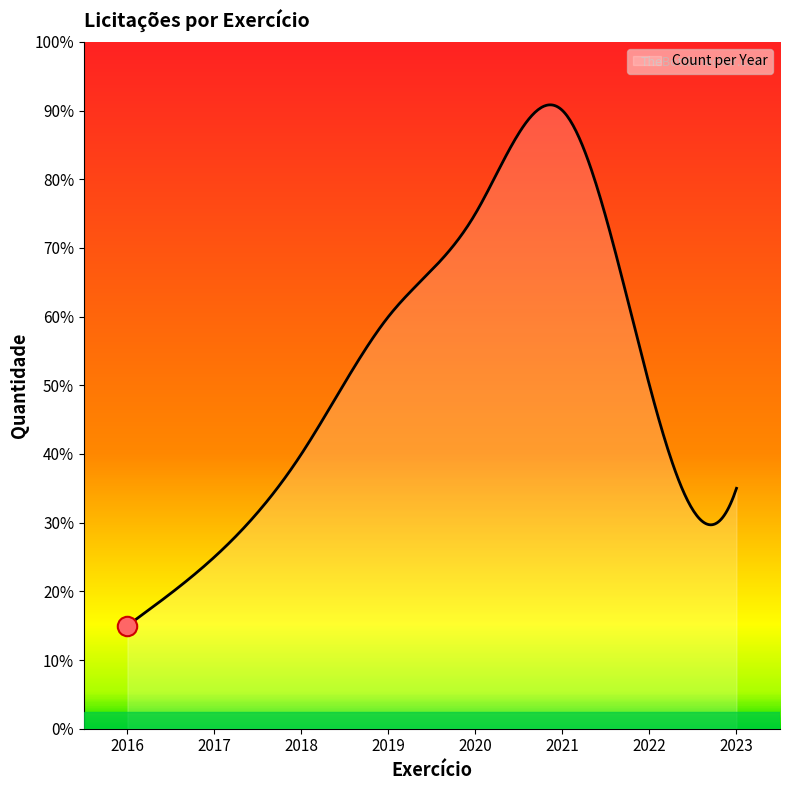

Does the chart have visible grid lines?

No